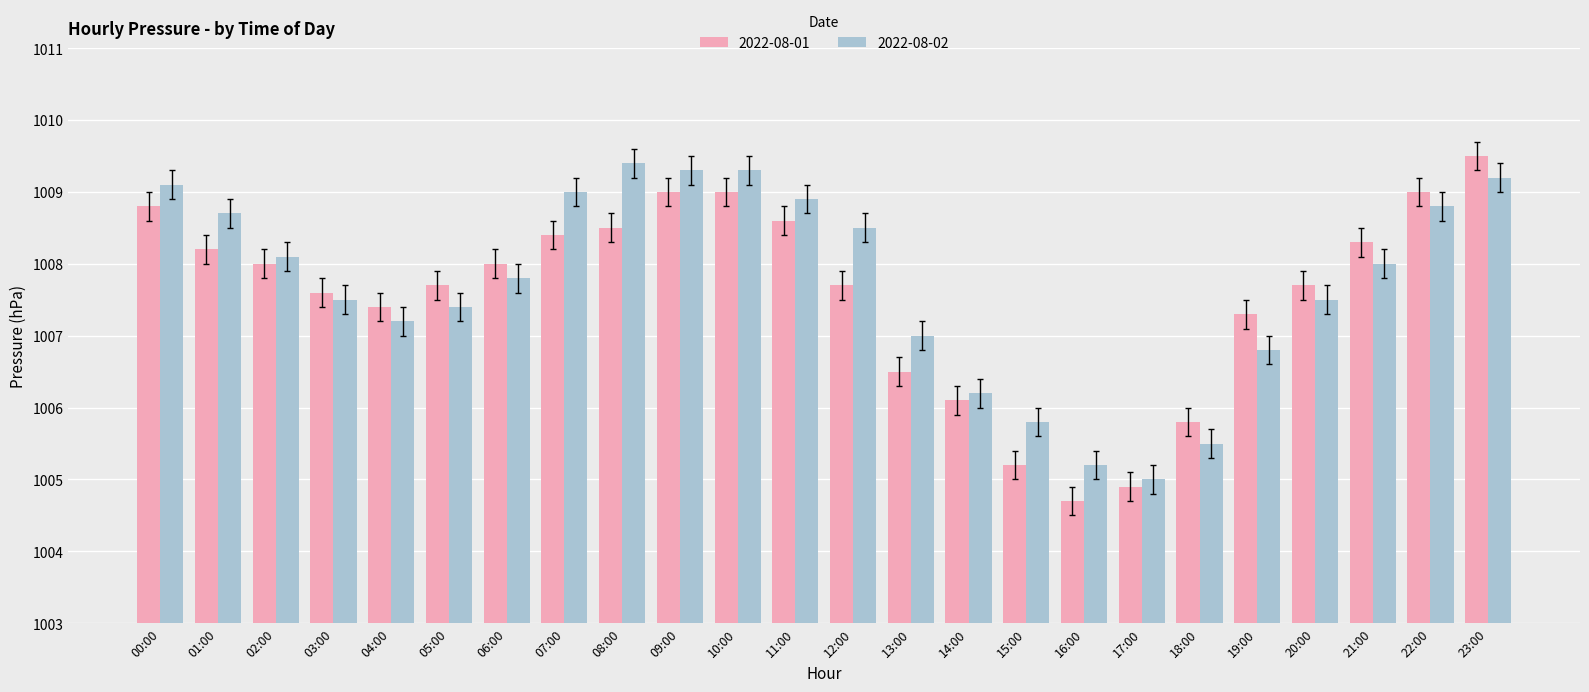

Is it true that 2022-08-02 equals 210.5 at 16:00?

False